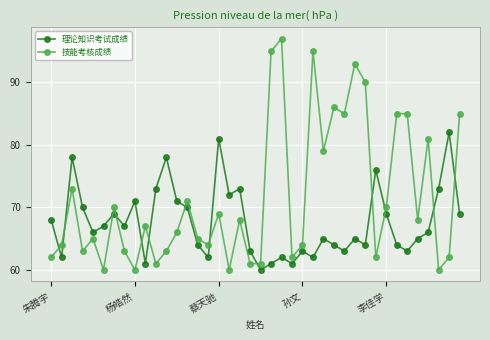

What is the value of the 技能考核成绩 point at the 37th from the left?

81